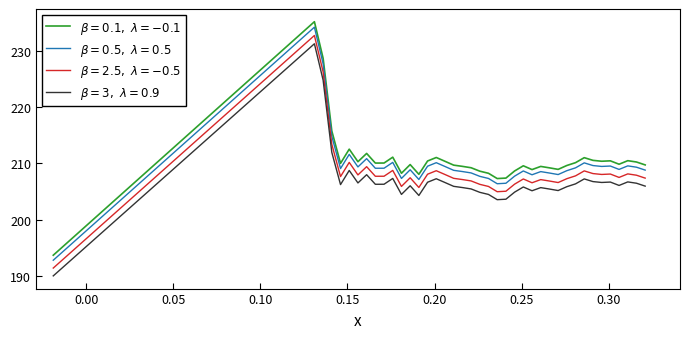

What is the greatest value displayed?

235.1